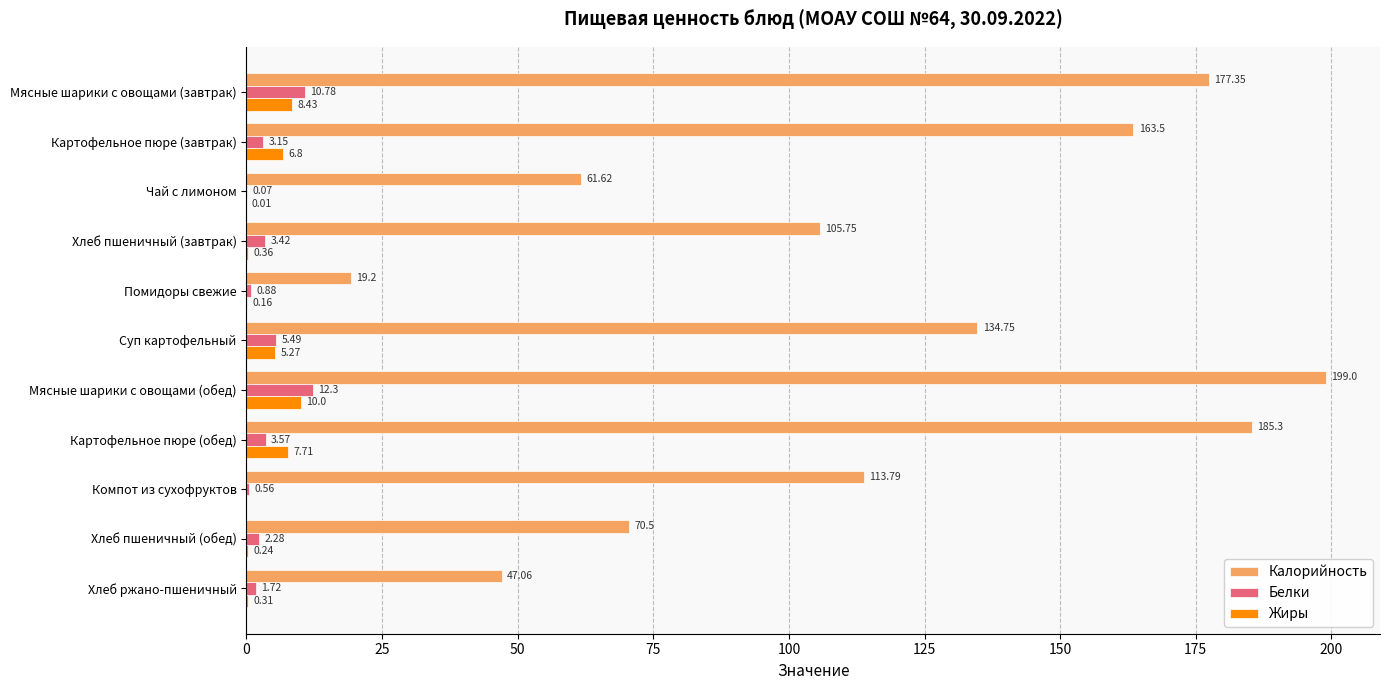

At which category is the sum across all series the highest?

Мясные шарики с овощами (обед)